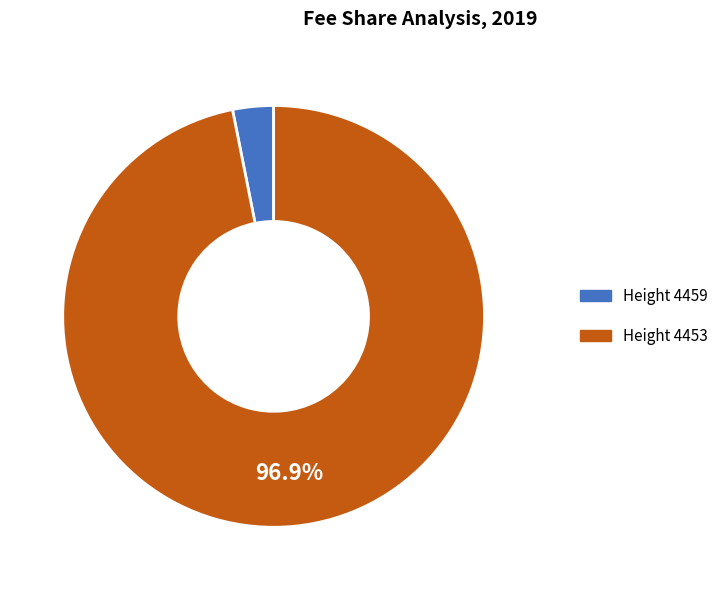

Which has a higher value, Height 4453 or Height 4459?

Height 4453